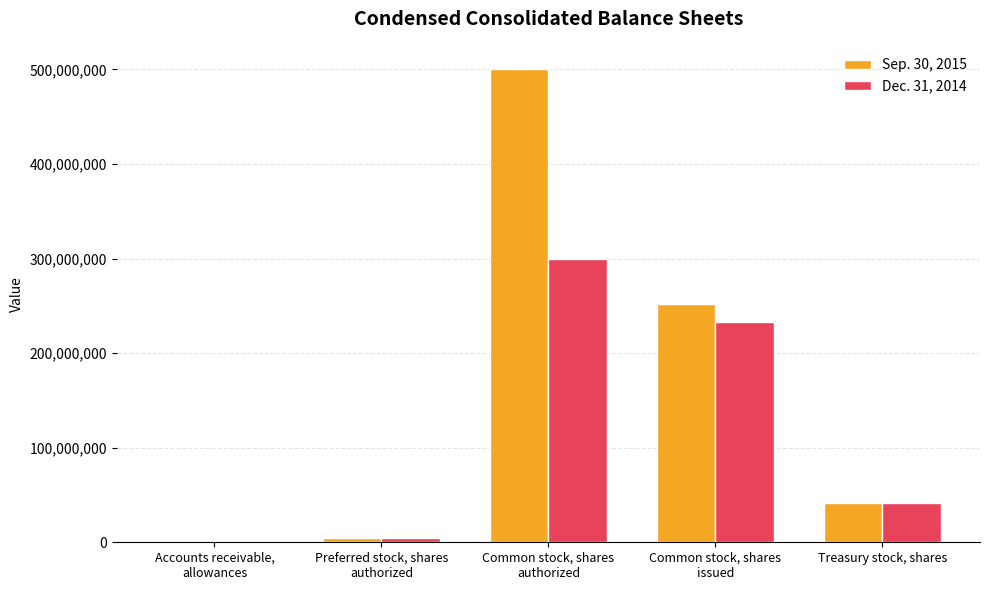

What is the highest value of the Sep. 30, 2015 series?

500000000.0